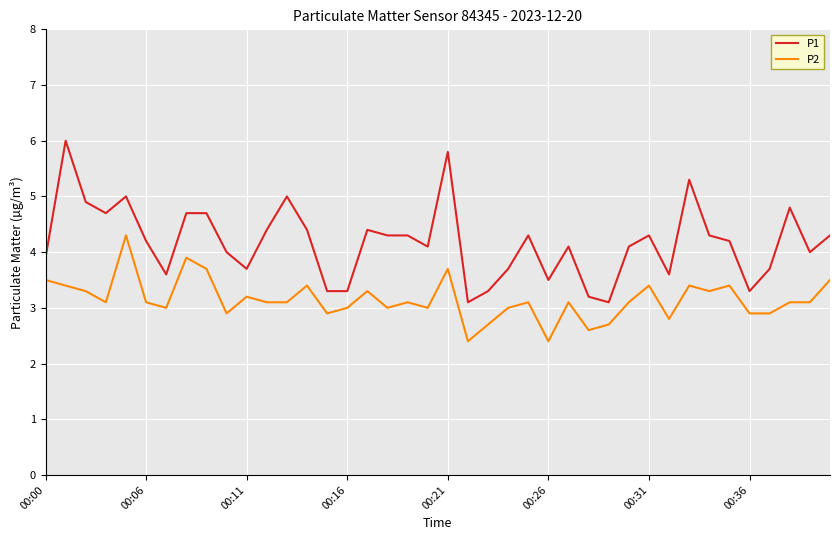

Does the chart display data point markers on the line(s)?

No